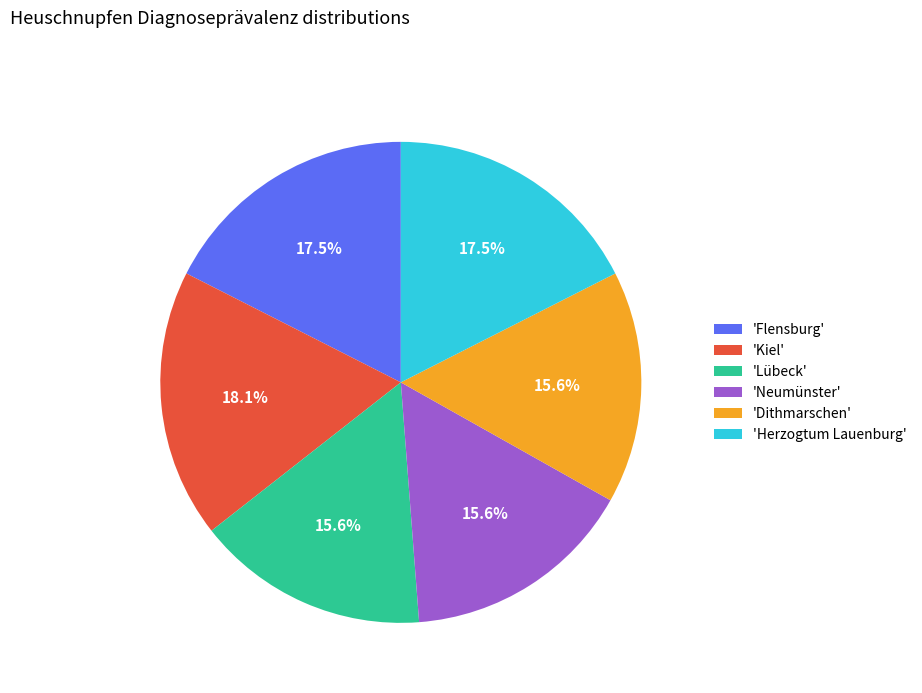

How many slices are in this pie chart?

6